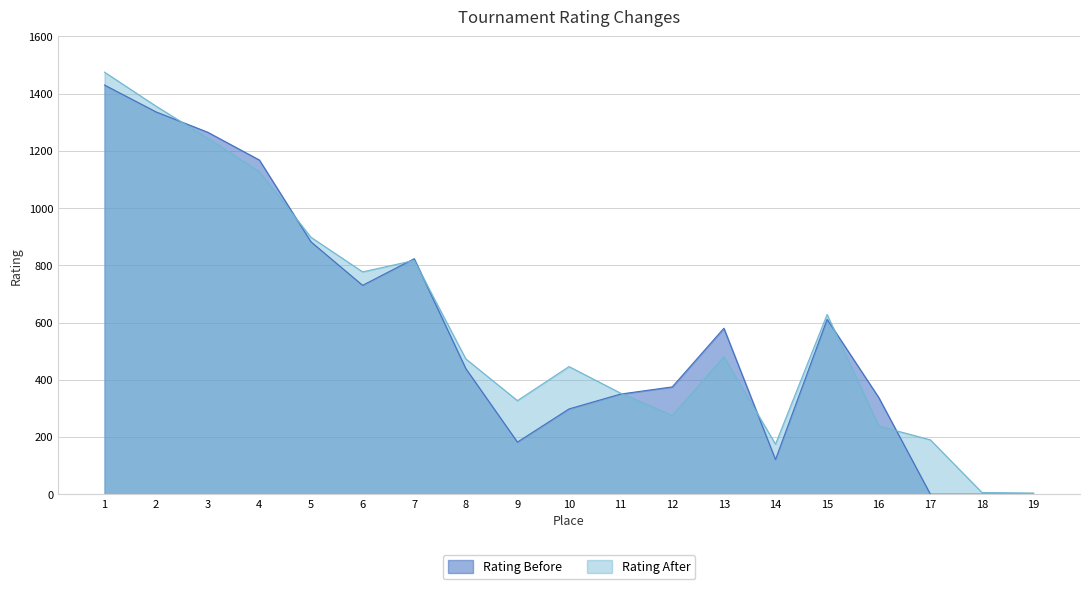

True or false: Rating Before and Rating After intersect in this chart.

True